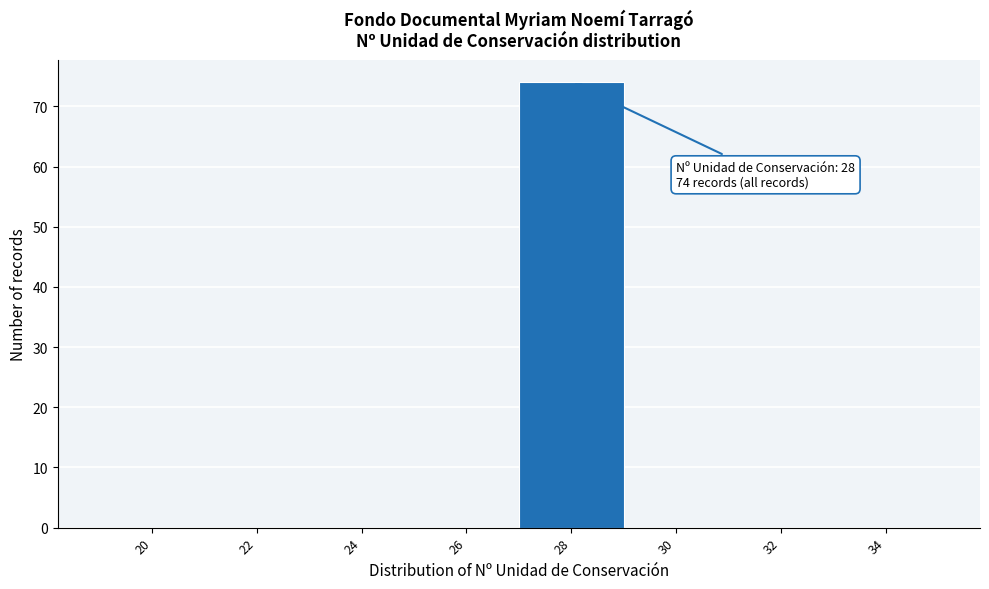

Reading right to left, transcribe all the data shown in this chart.

34=0	32=0	30=0	28=74	26=0	24=0	22=0	20=0